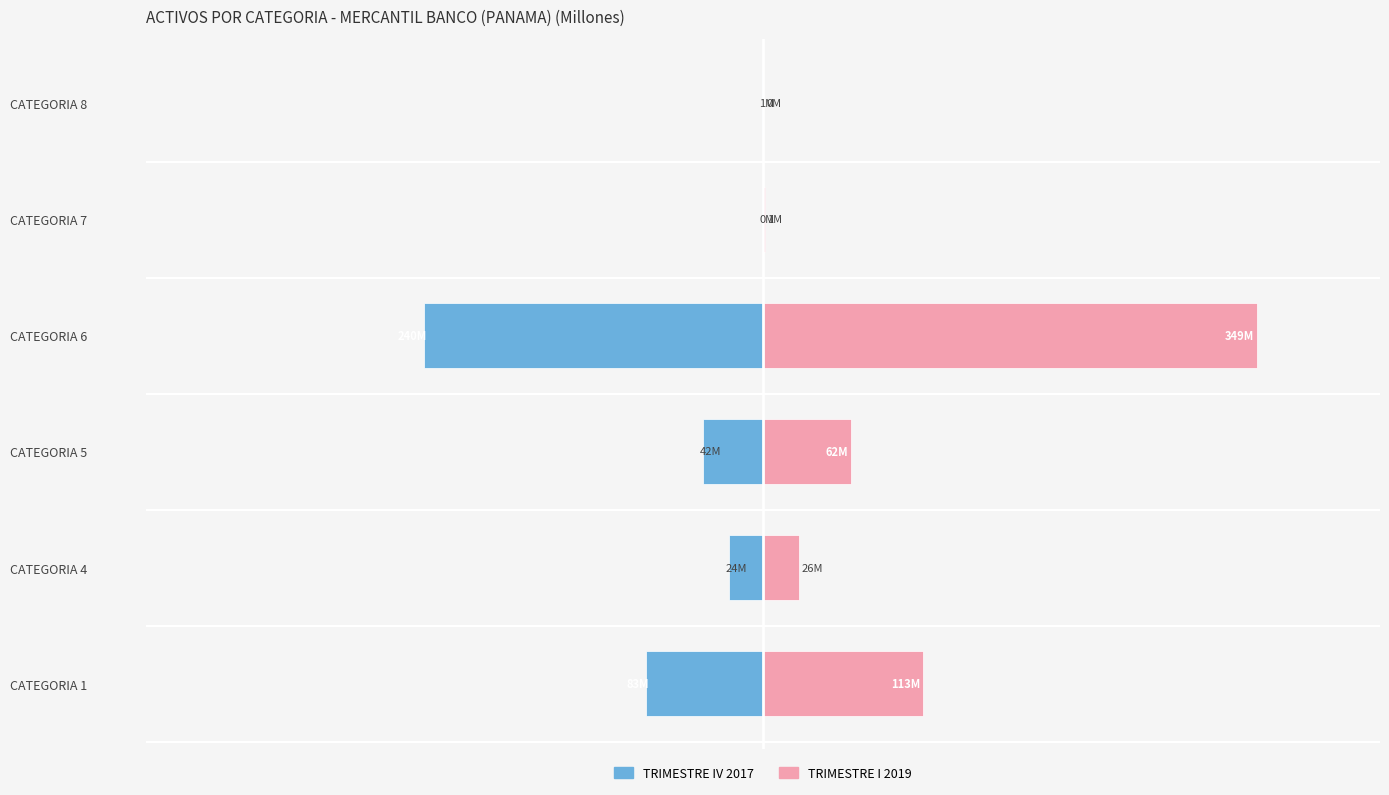

What is the sum of the TRIMESTRE IV 2017 values at CATEGORIA 1 and CATEGORIA 8?

-83.7